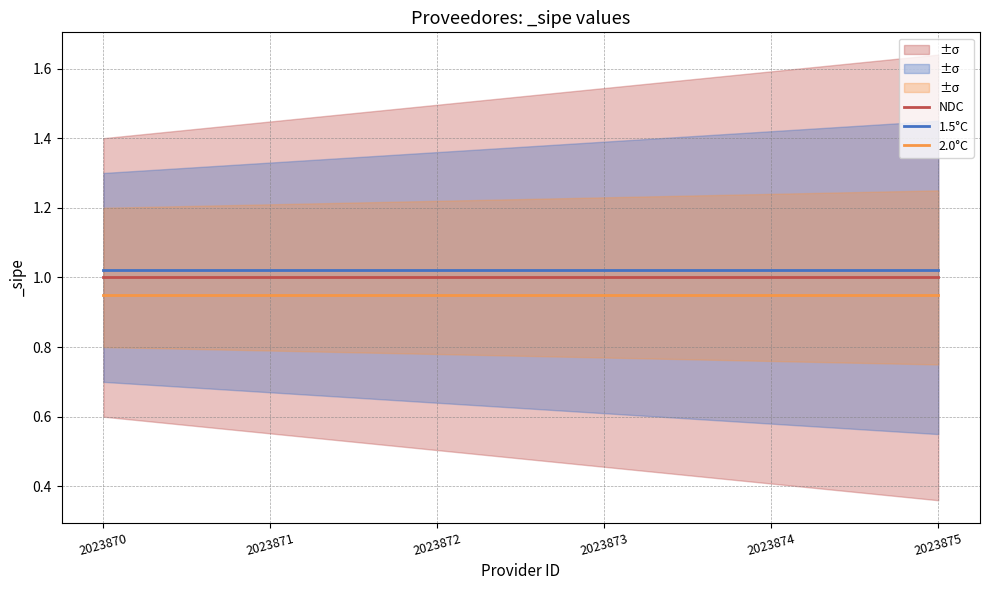

List the labels in order of NDC value, largest first.

2023870, 2023871, 2023872, 2023873, 2023874, 2023875